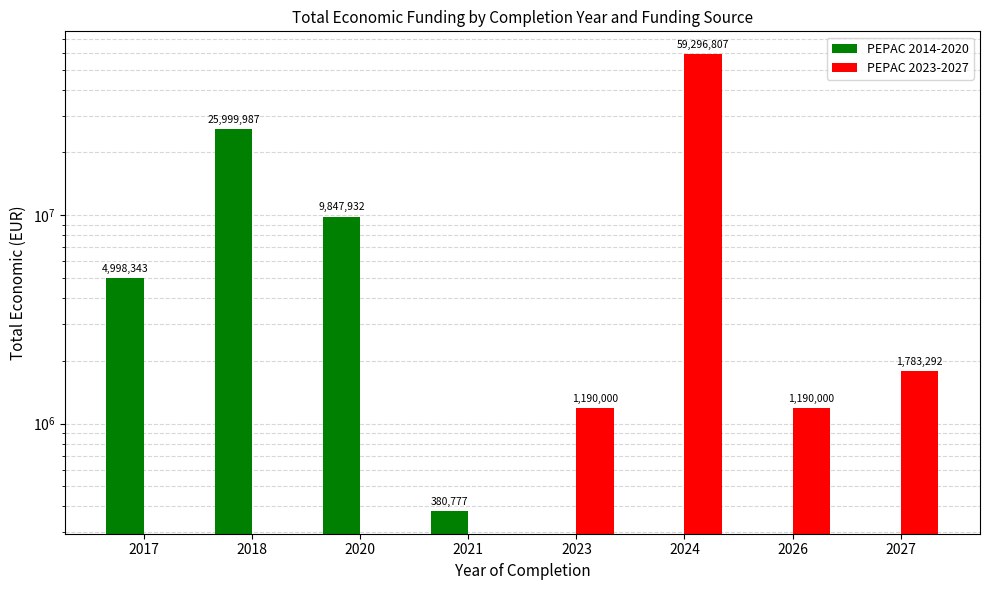

Between 2020 and 2026, which is larger?

2020